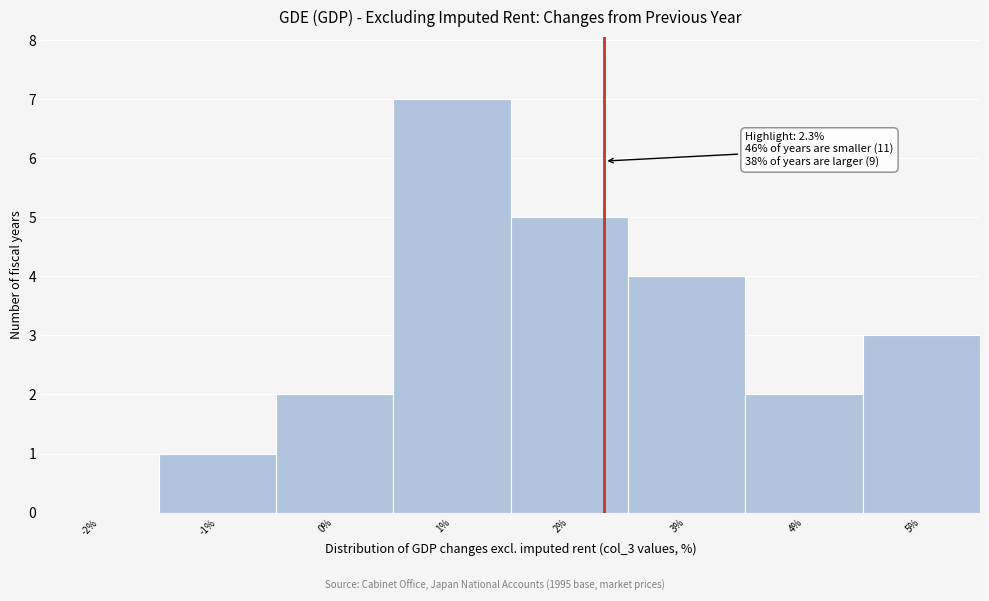

Which range on the x-axis has the tallest bar?

0.5 to 1.5